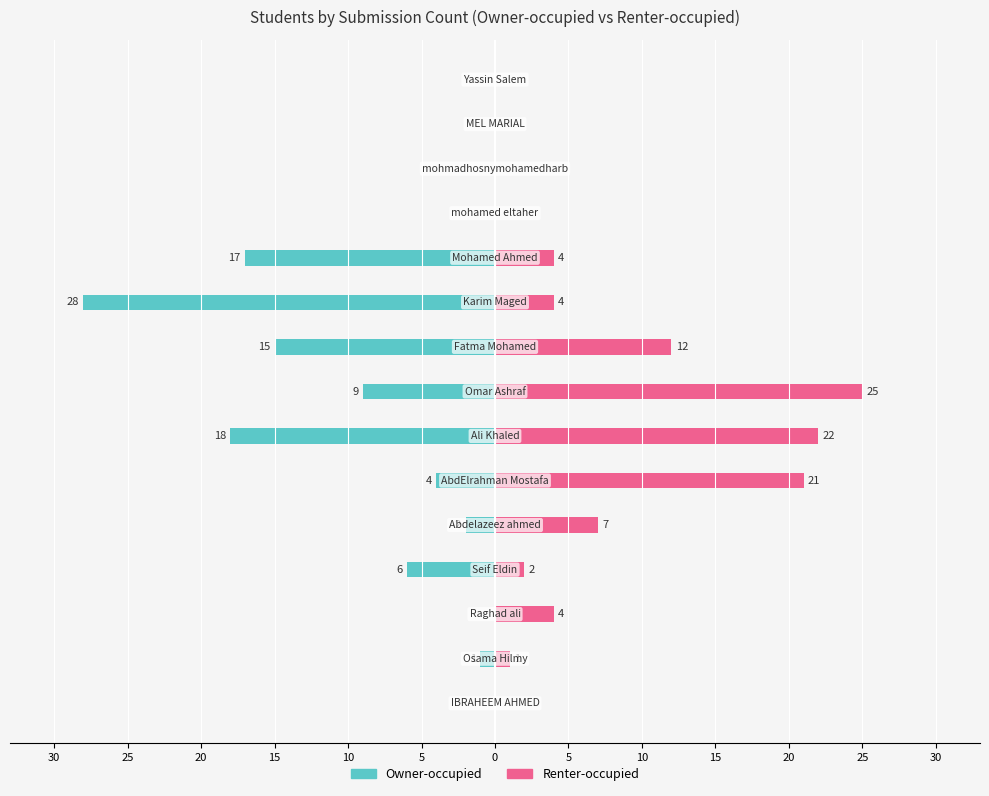

What is the sum of the Renter-occupied values at 20 and 30?

4